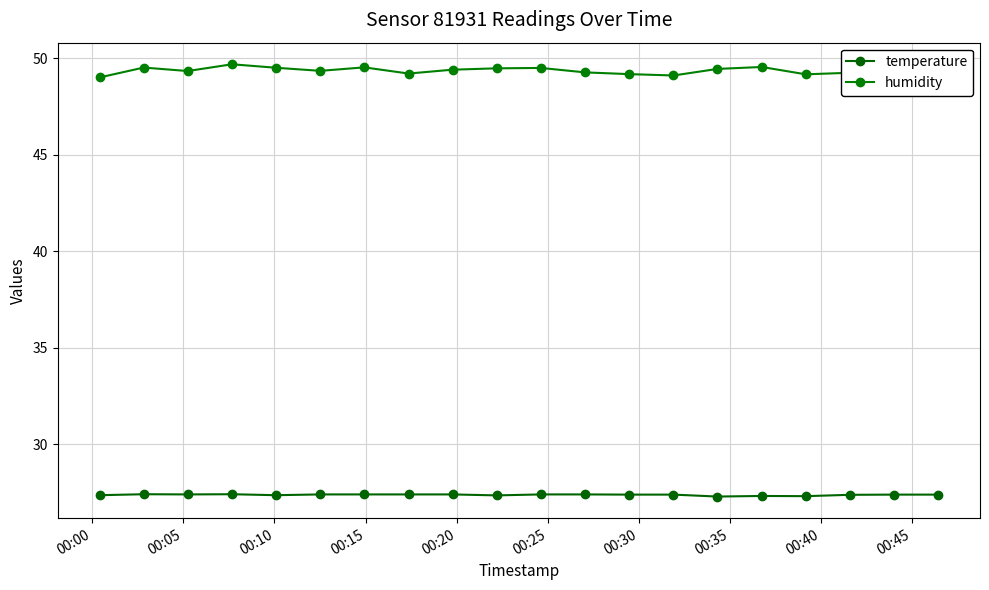

True or false: humidity and temperature cross at least once.

False